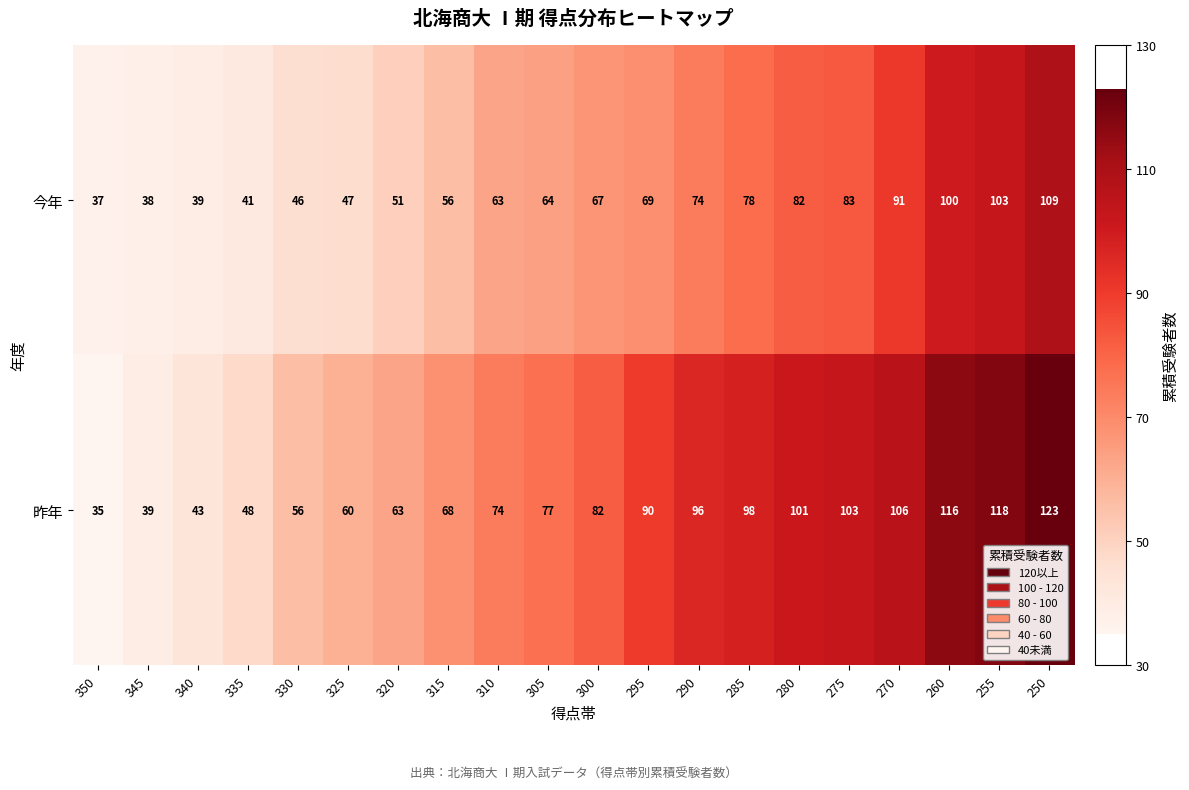

The value of 今年 at 295 is 15. True or false?

False